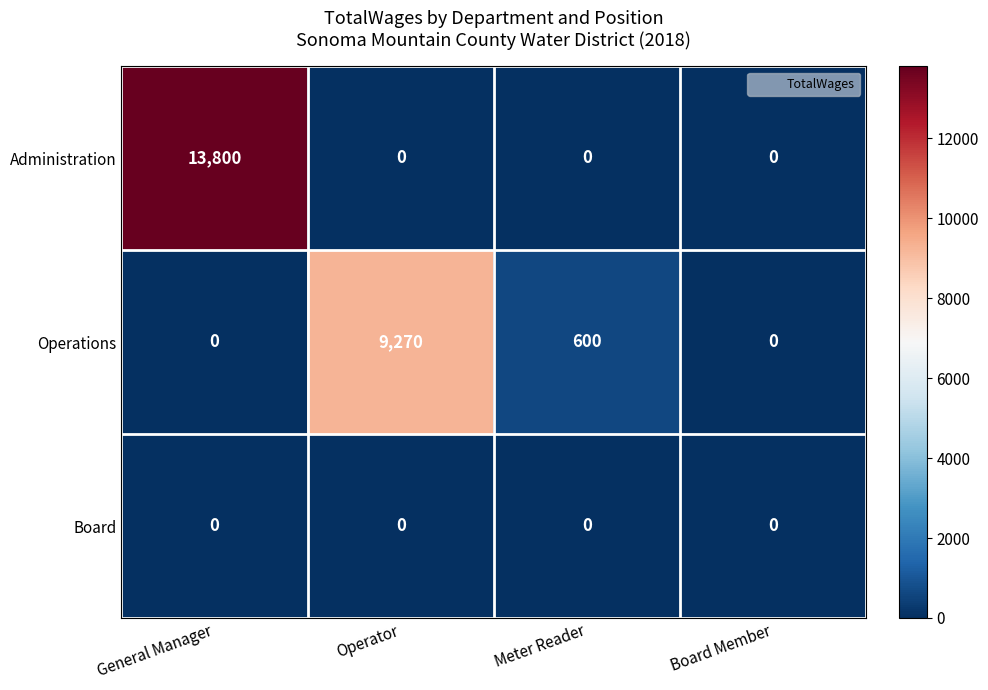

Rank the series by their maximum value, from lowest to highest.

Board, Operations, Administration